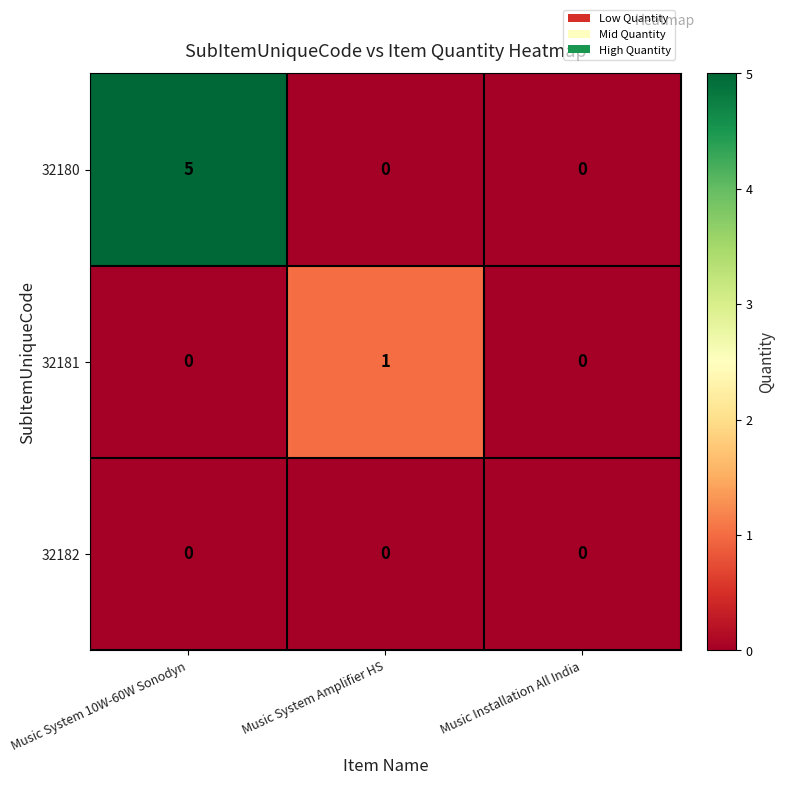

Read the 32180 value at Music System 10W-60W Sonodyn.

5